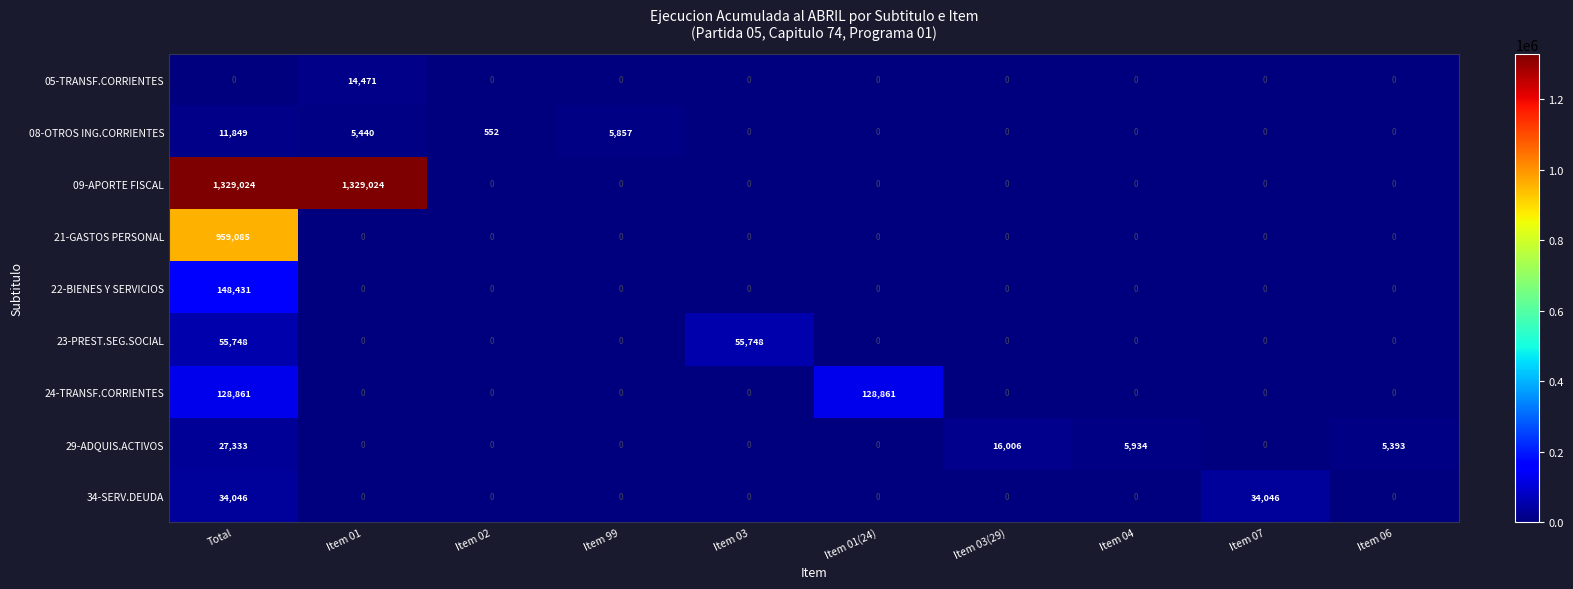

How many data points in 05-TRANSF.CORRIENTES are above 0?

1